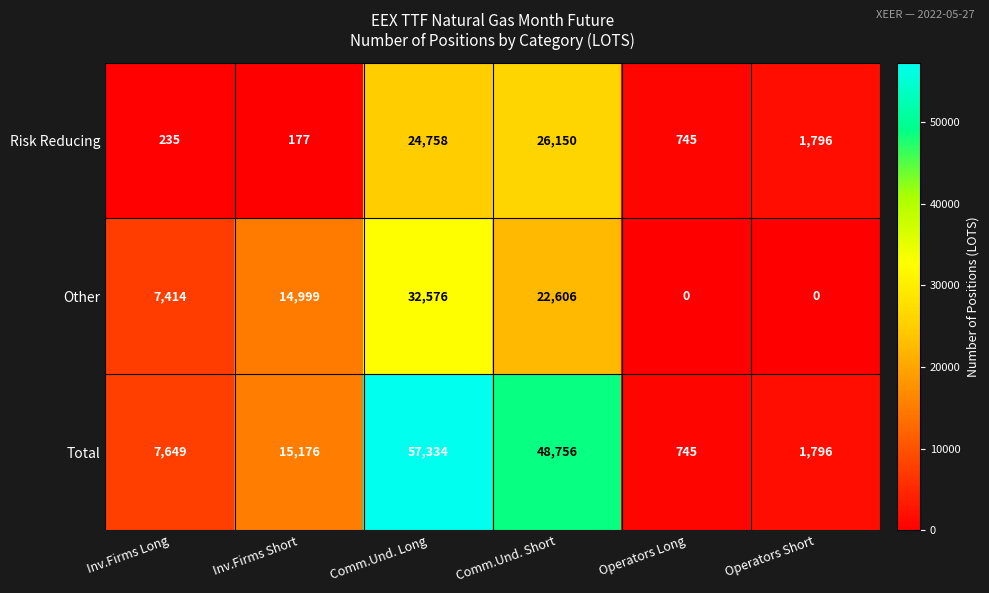

What is the difference between the maximum and minimum values in the Other series?

32576